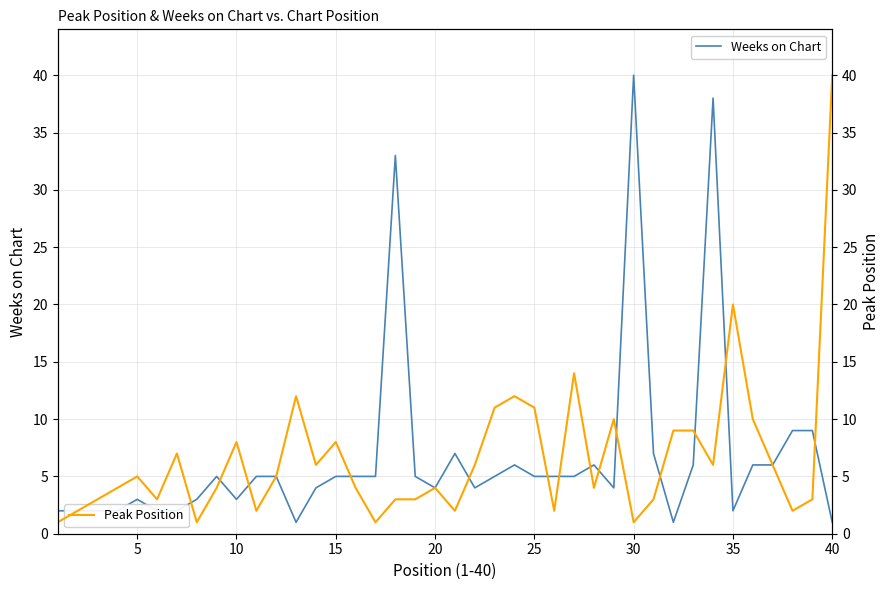

At how many categories does at least one series exceed 39?

2